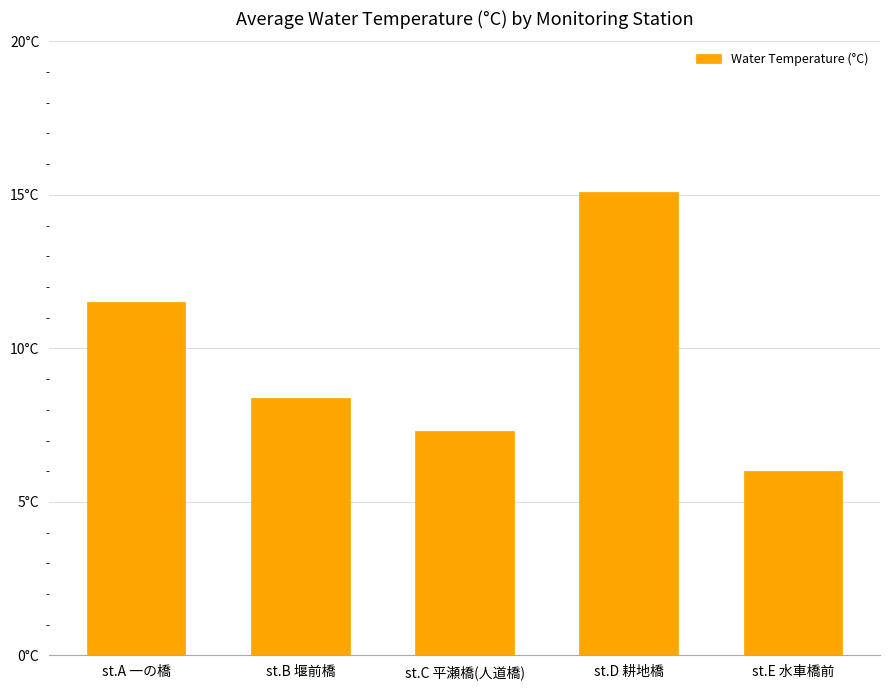

What is the label of the 5th bar from the right?

st.A 一の橋